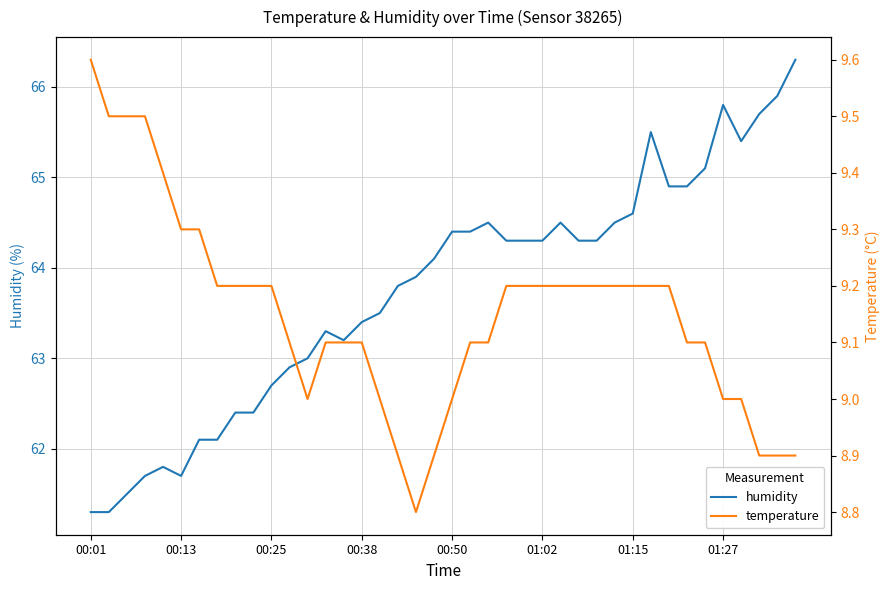

Is it true that humidity equals 64.4 at 00:50?

True